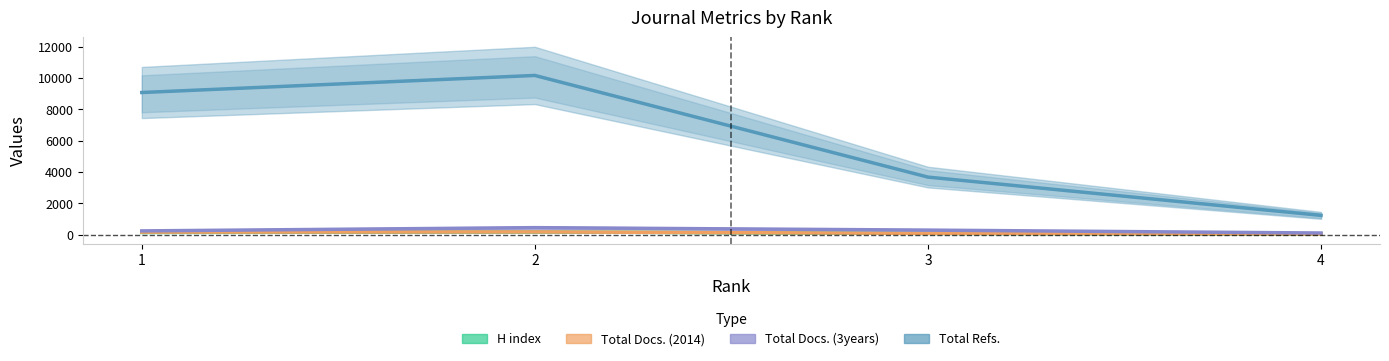

Which series has the largest total across all categories?

Total Refs.